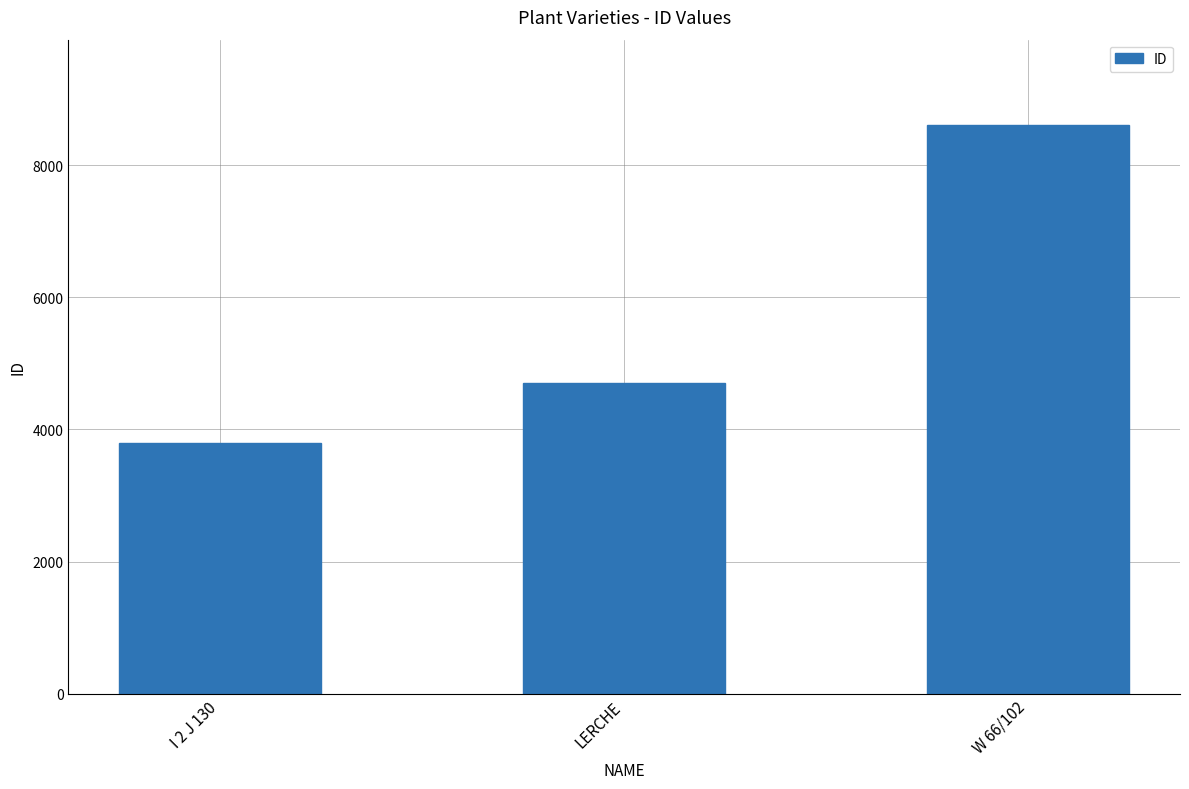

What position from the left is LERCHE?

2